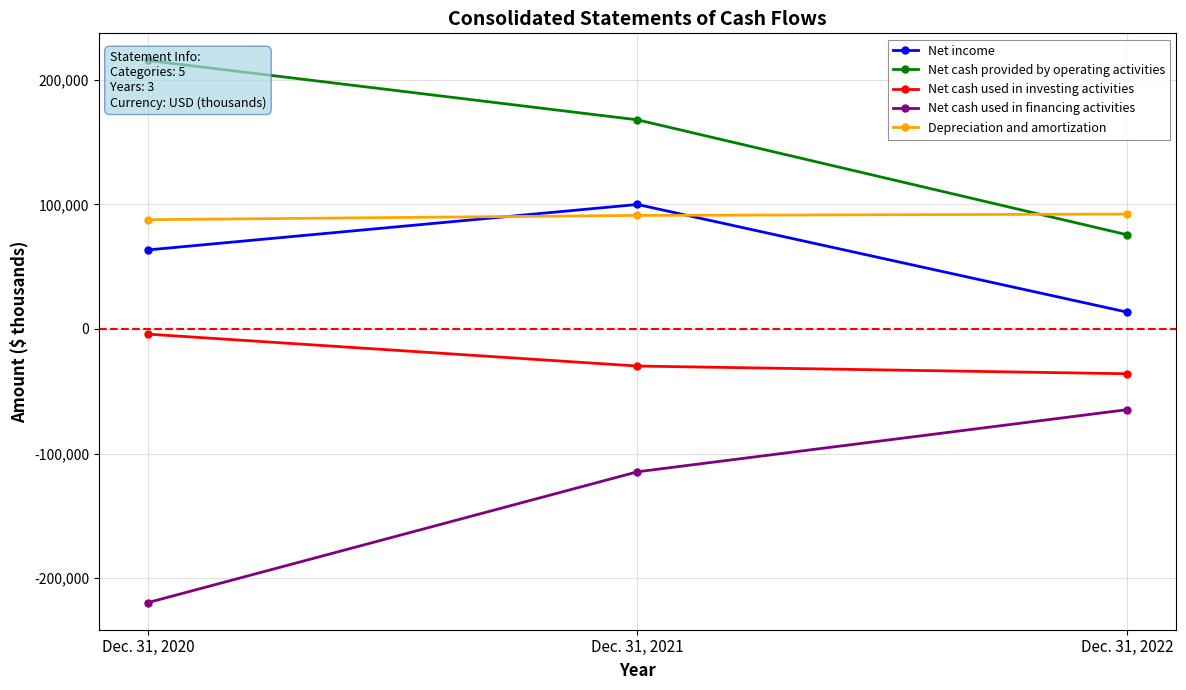

What is the difference between the maximum and second lowest values in the Net cash used in investing activities series?

25619